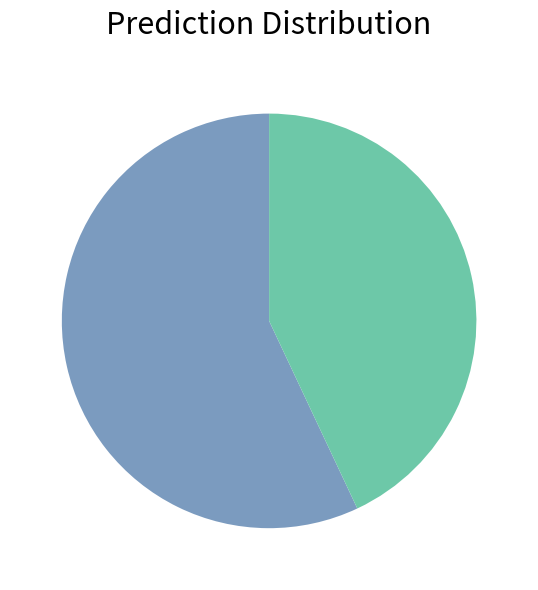

How many slices are in this pie chart?

2